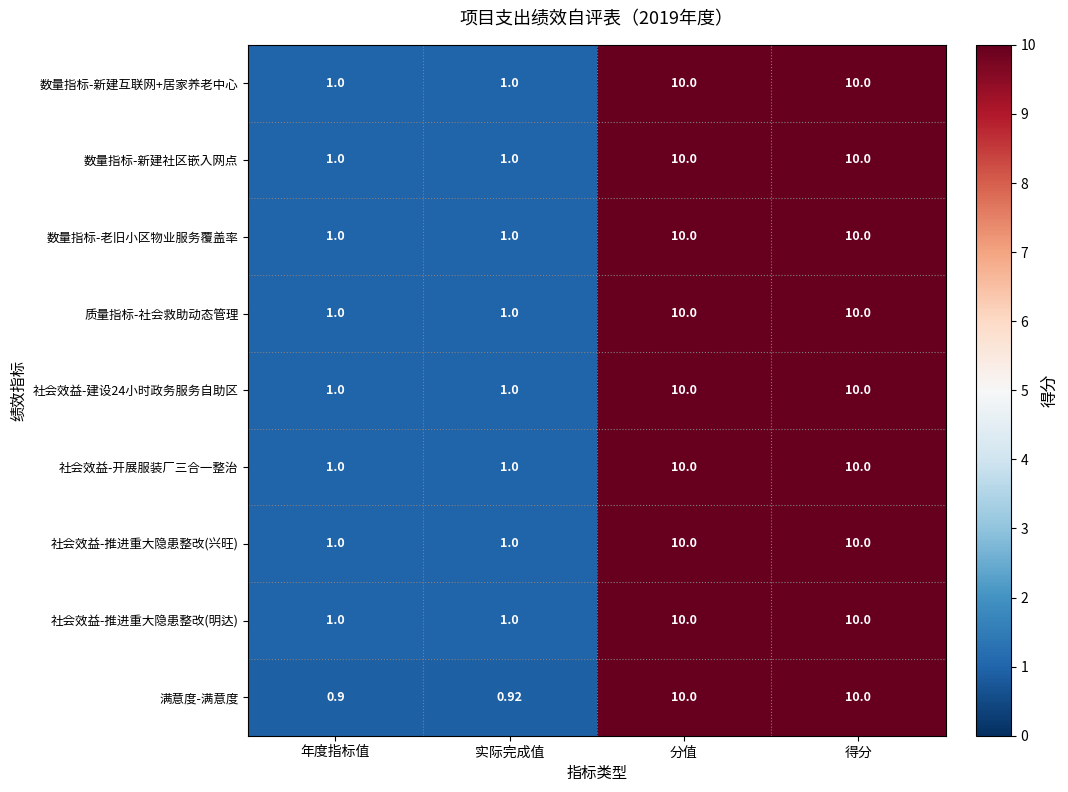

How many values in the 满意度-满意度 series are below 10?

2